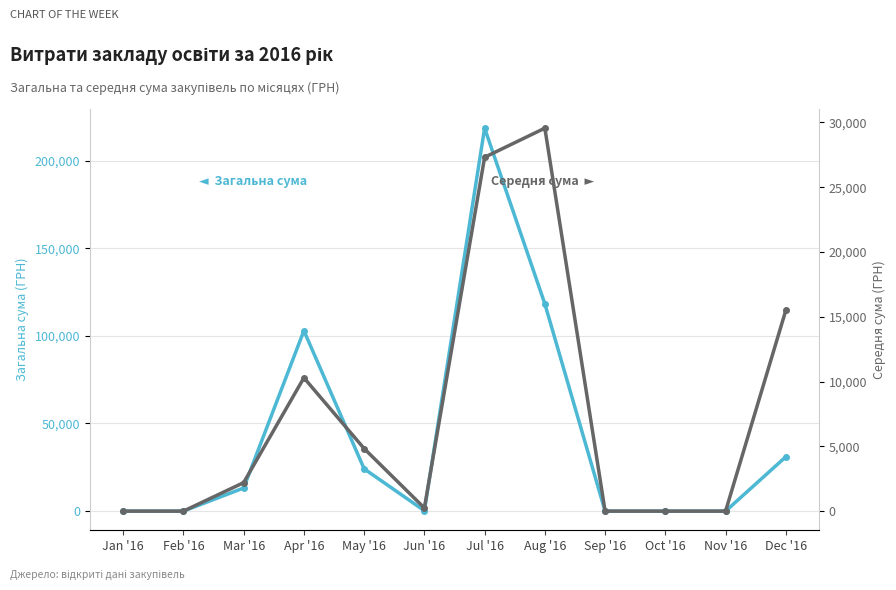

Reading left to right, extract all data points from this chart.

Загальна сума (ГРН): Jan '16=0.0	Feb '16=0.0	Mar '16=13205.6	Apr '16=102929.4	May '16=24143.0	Jun '16=240.0	Jul '16=218503.2	Aug '16=118239.8	Sep '16=0.0	Oct '16=0.0	Nov '16=0.0	Dec '16=31000.0
Середня сума (ГРН): Jan '16=0.0	Feb '16=0.0	Mar '16=2200.9	Apr '16=10292.9	May '16=4828.6	Jun '16=240.0	Jul '16=27312.9	Aug '16=29559.9	Sep '16=0.0	Oct '16=0.0	Nov '16=0.0	Dec '16=15500.0